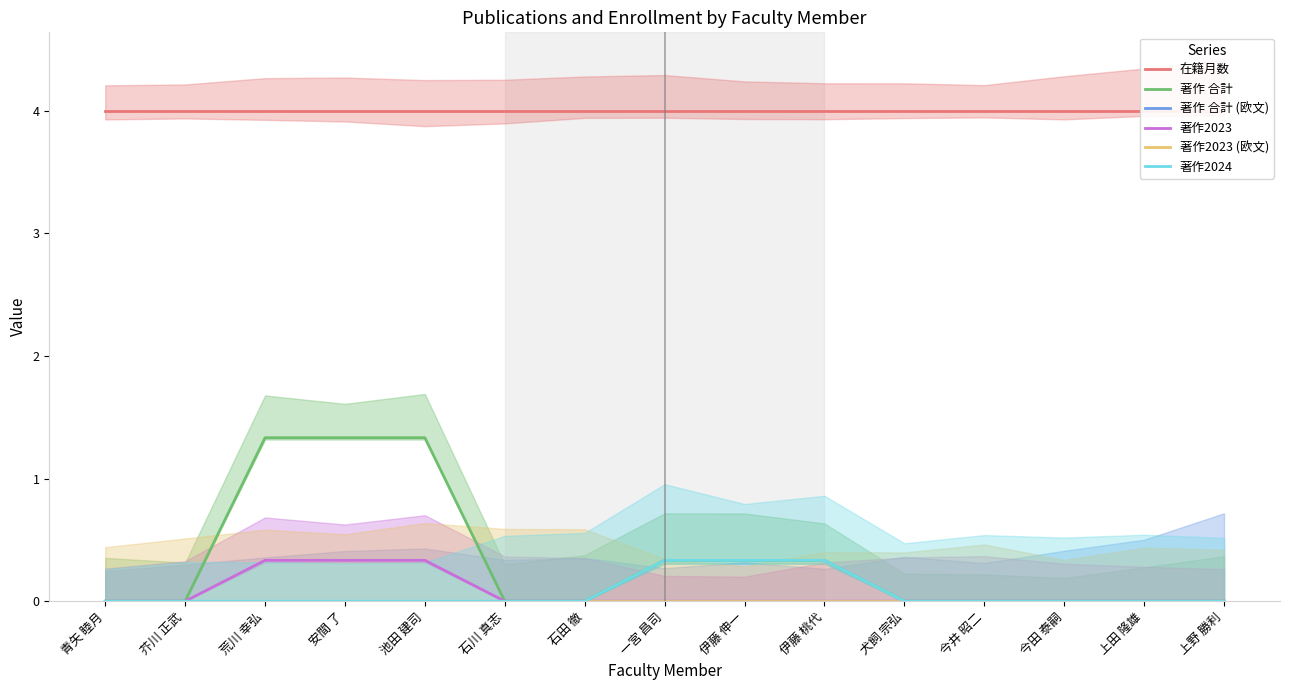

How many lines are shown in the chart?

6